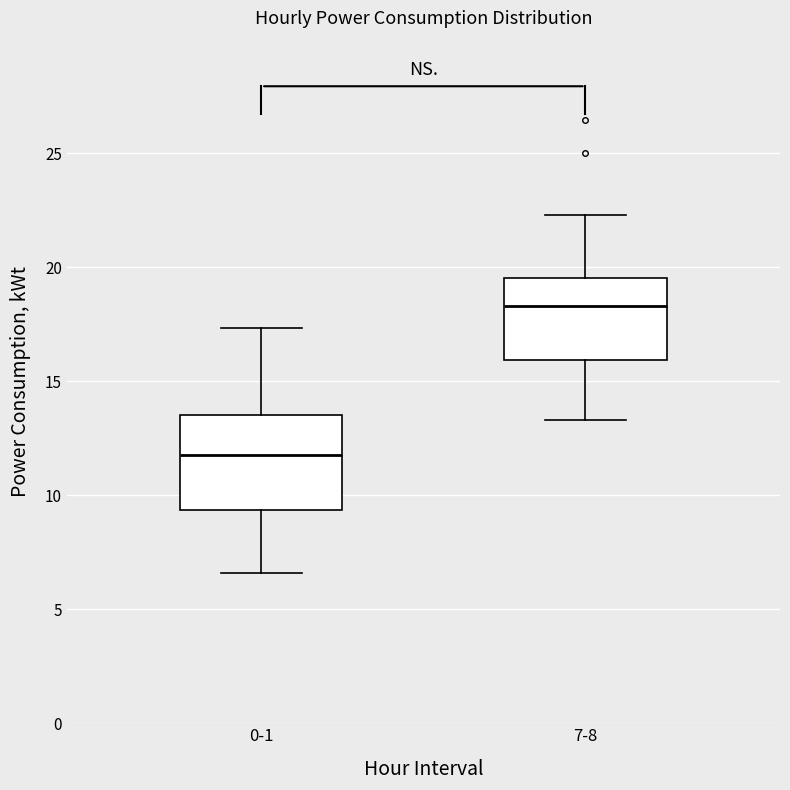

Comparing the boxes themselves (not the whiskers), which one is the tallest?

0-1